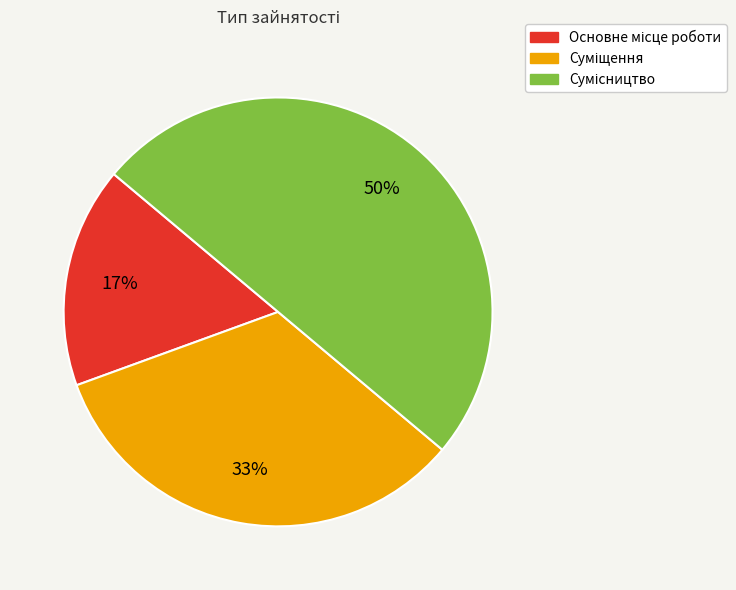

To the nearest percent, what is the difference between the largest and smallest slice percentages?

33%